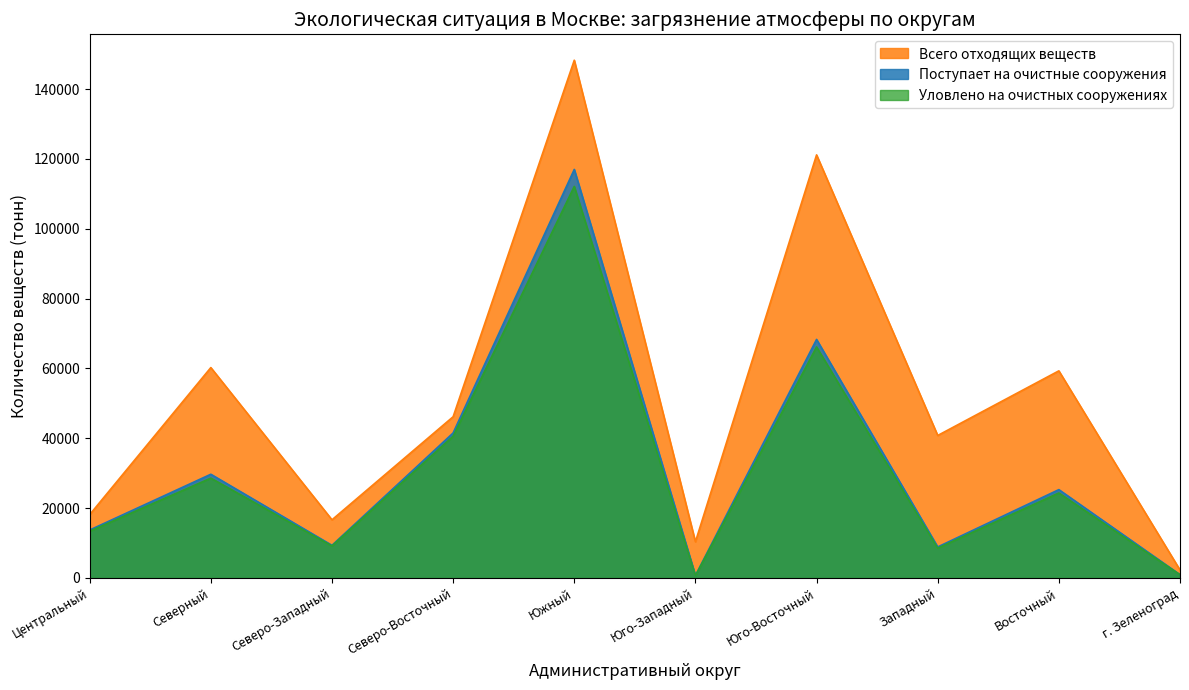

What is the difference between the maximum and minimum values in the Поступает на очистные сооружения series?

116280